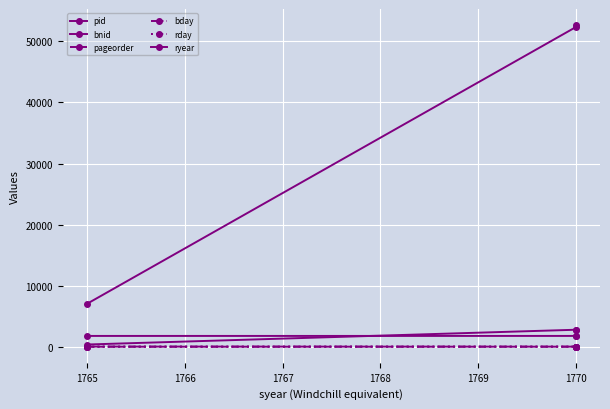

True or false: bday has a value of 20 at 1770.

True